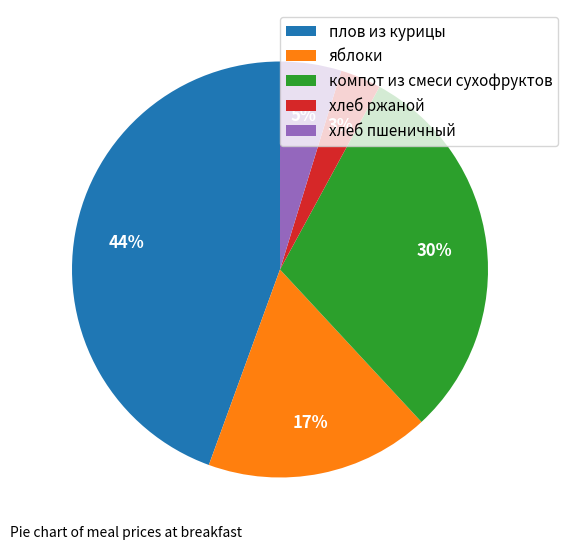

Do хлеб ржаной and компот из смеси сухофруктов together represent more than half of the pie?

No